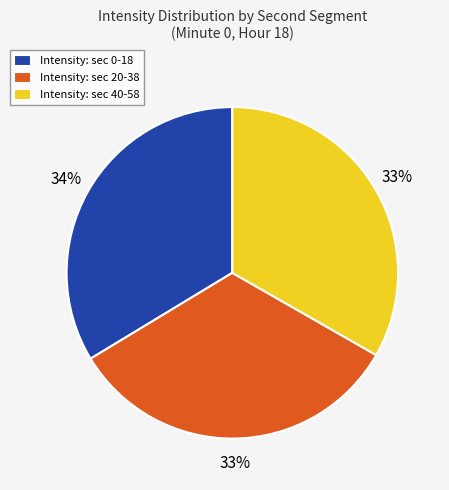

How many segments does this pie chart have?

3